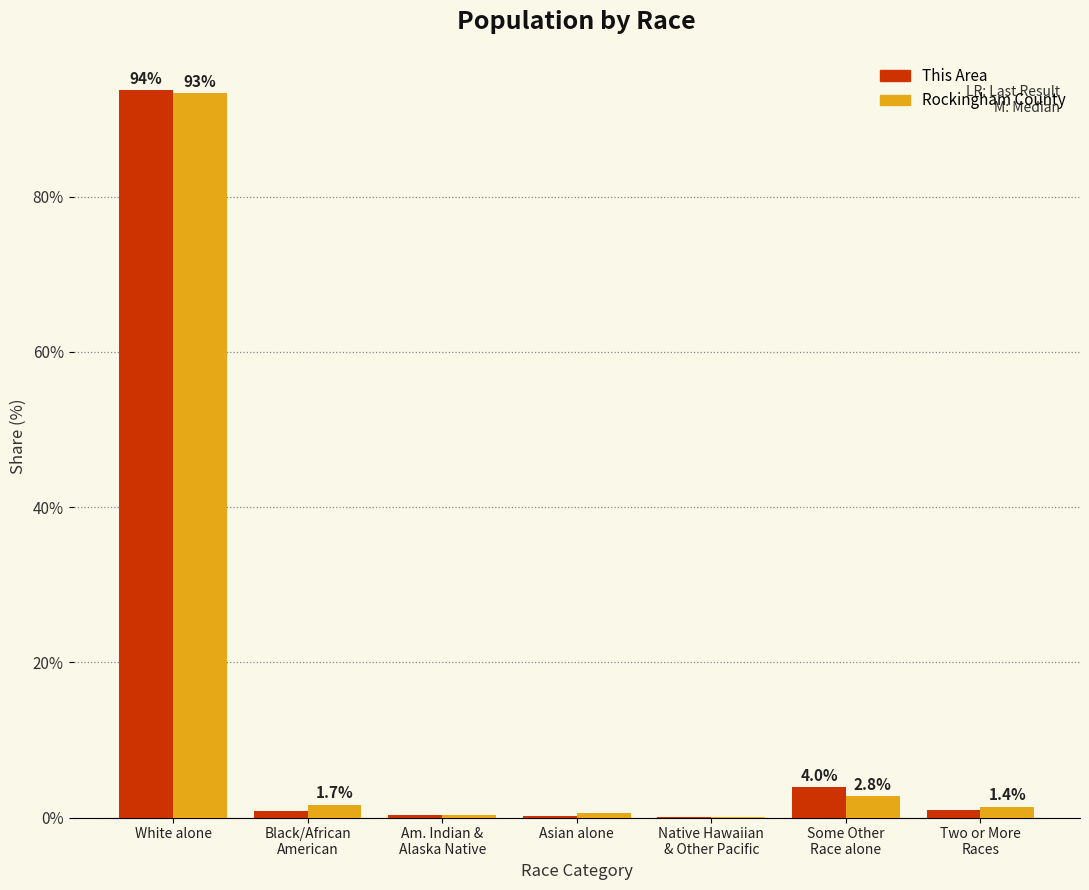

What is the sum of all Rockingham County values?

100.0